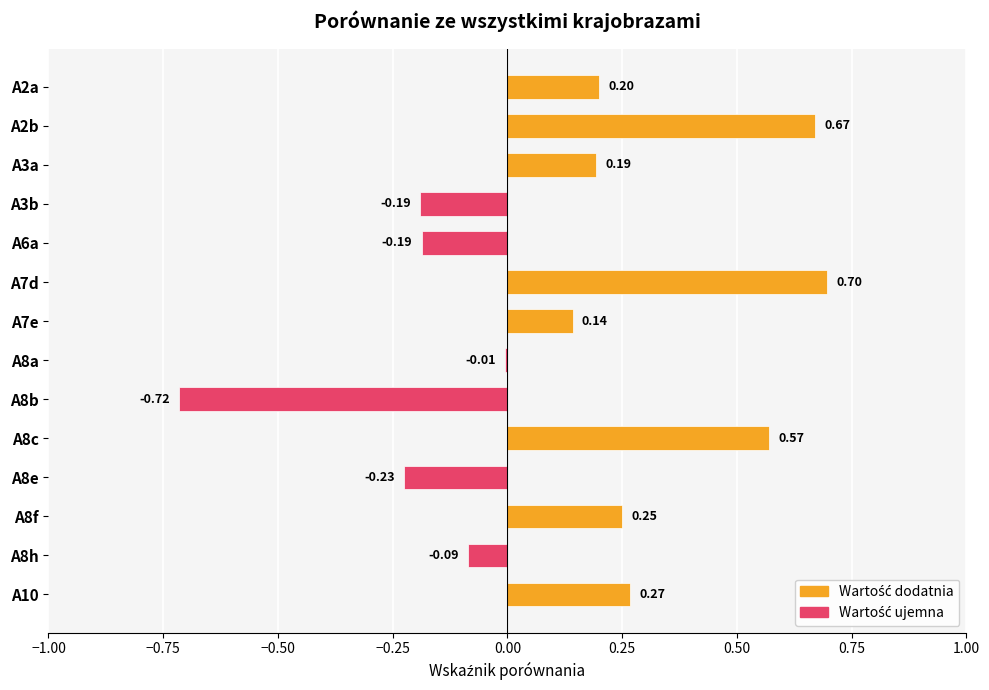

What is the sum of all values?

1.6